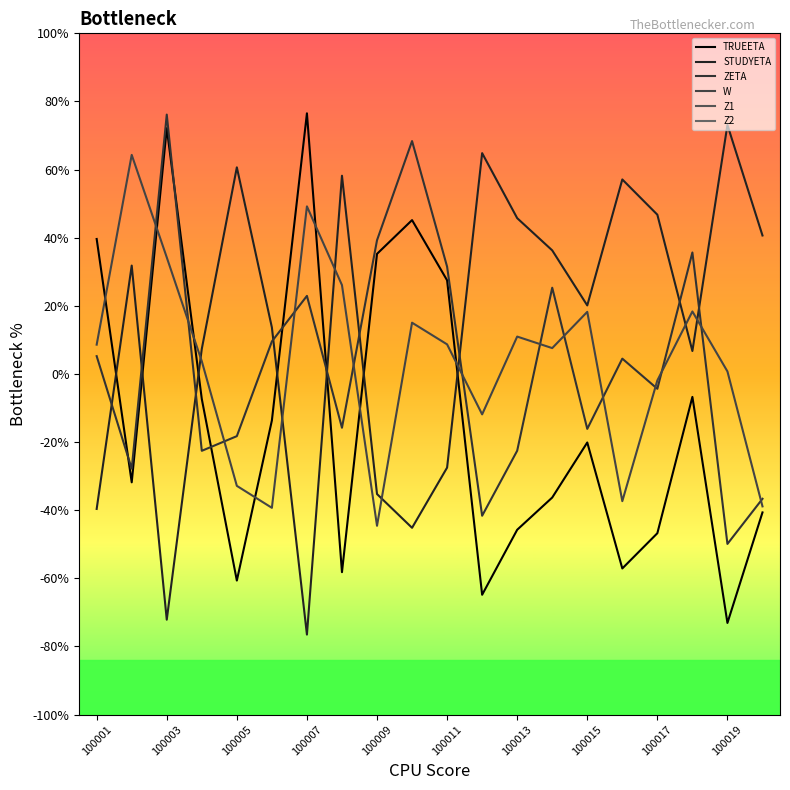

How many values in the STUDYETA series exceed 0?

14